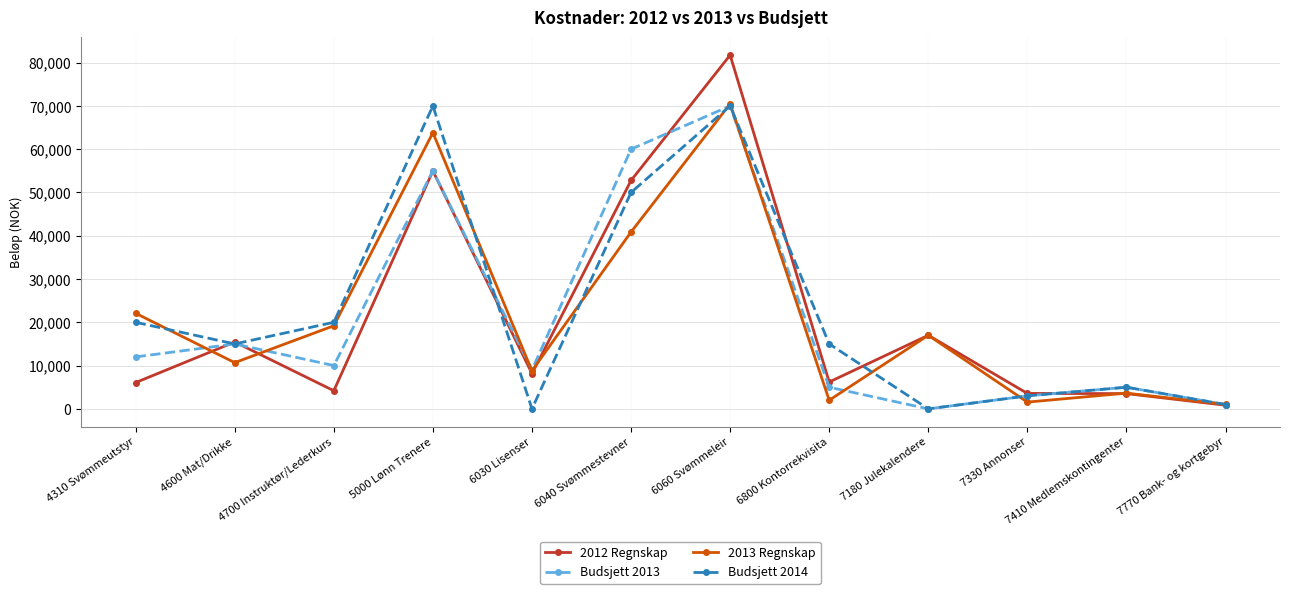

Which category has the highest value across all series?

6060 Svømmeleir